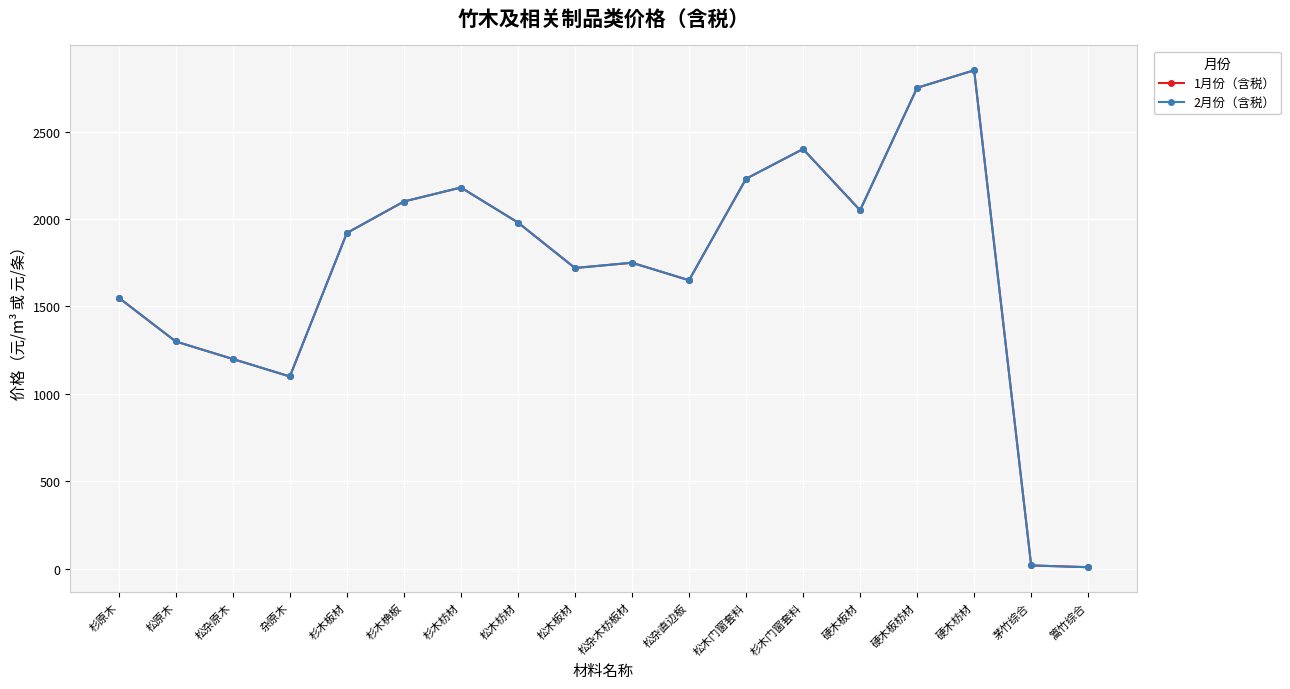

Rank the series by their maximum value, from lowest to highest.

1月份（含税）, 2月份（含税）